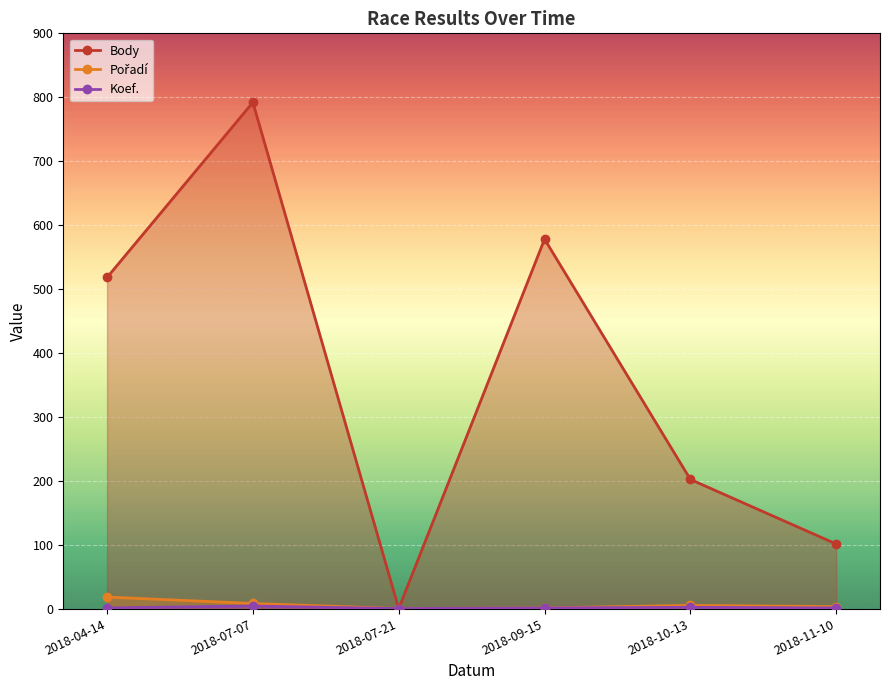

At which label is Koef. closest to 2?

2018-10-13